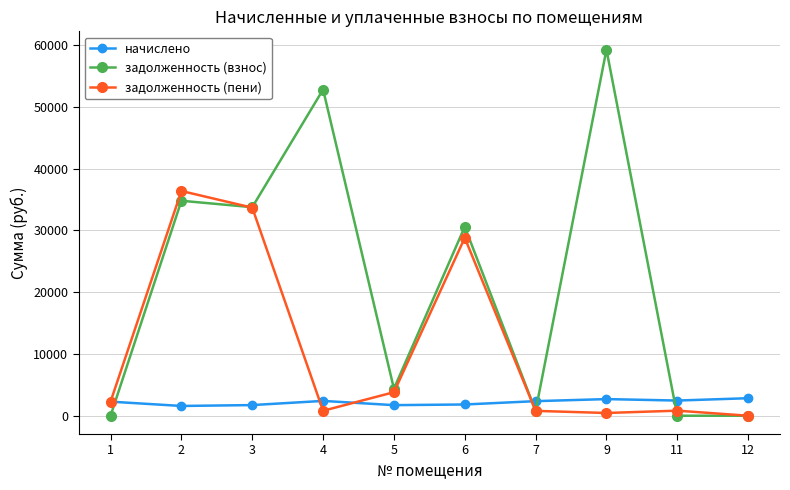

Where does the начислено series first go above 2357?

4